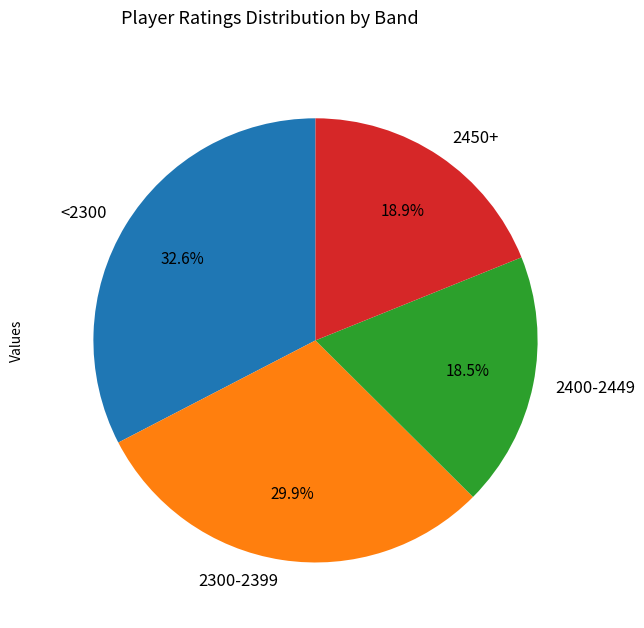

Between <2300 and 2300-2399, which is larger?

<2300